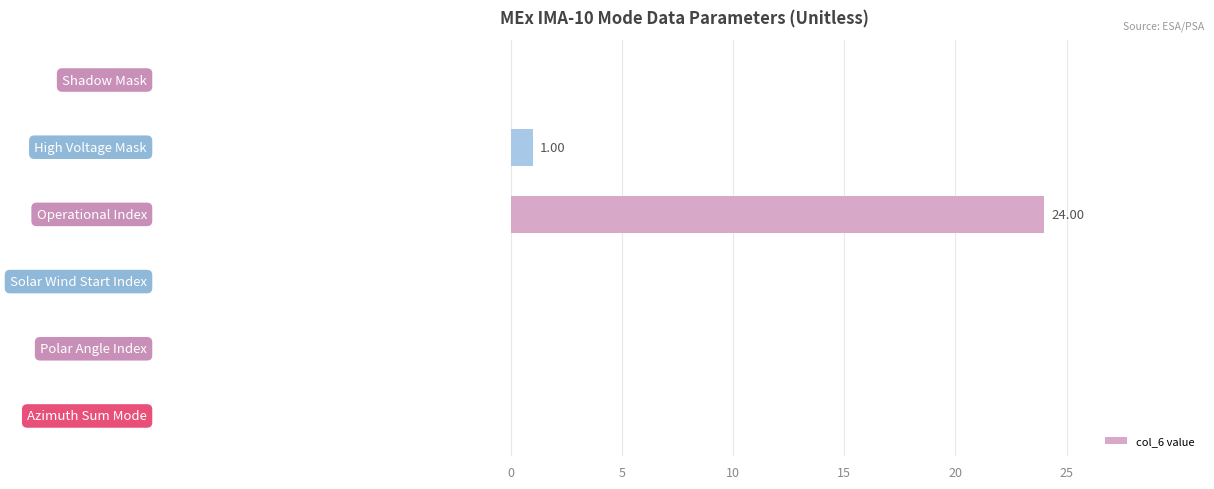

What is the maximum value shown in the chart?

24